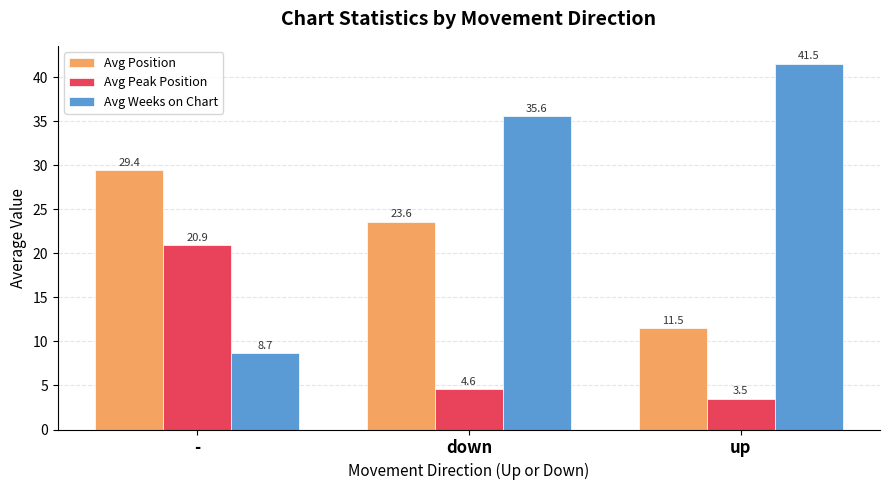

What is the sum of all Avg Weeks on Chart values?

85.8